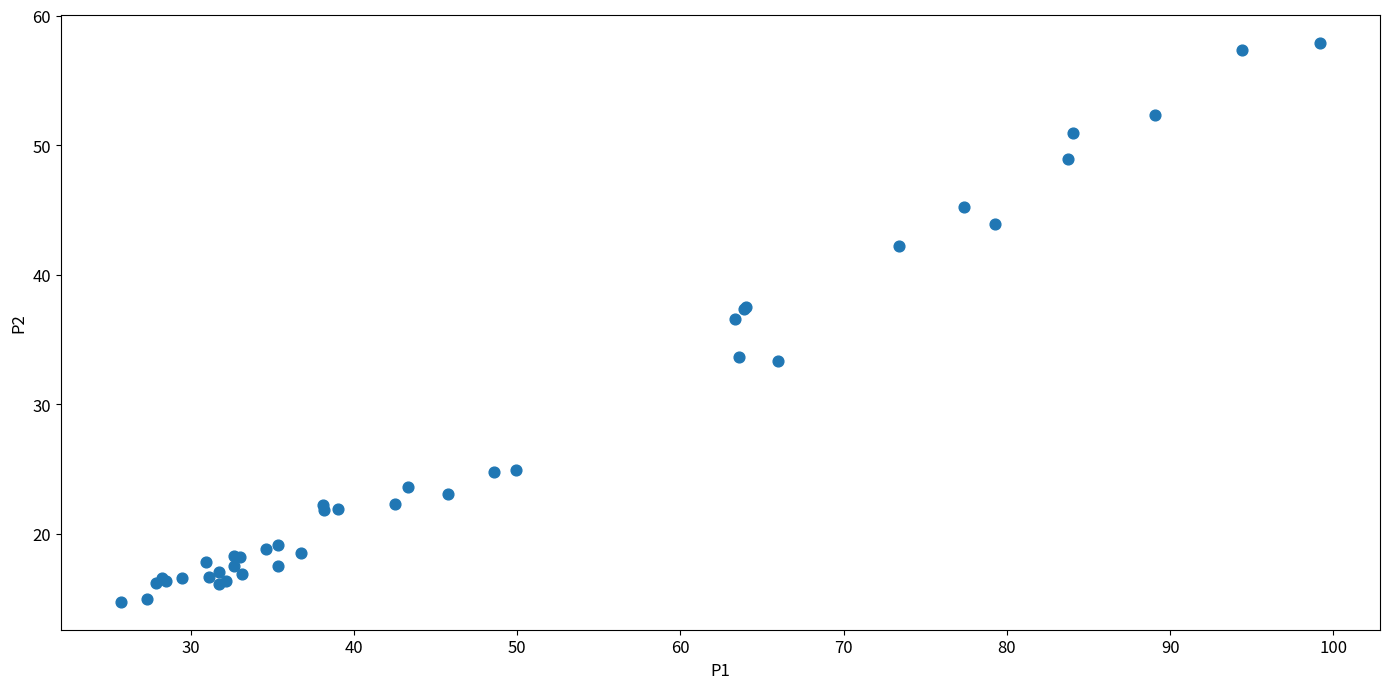

What Y value in the scatter plot is closest to 36?

36.6